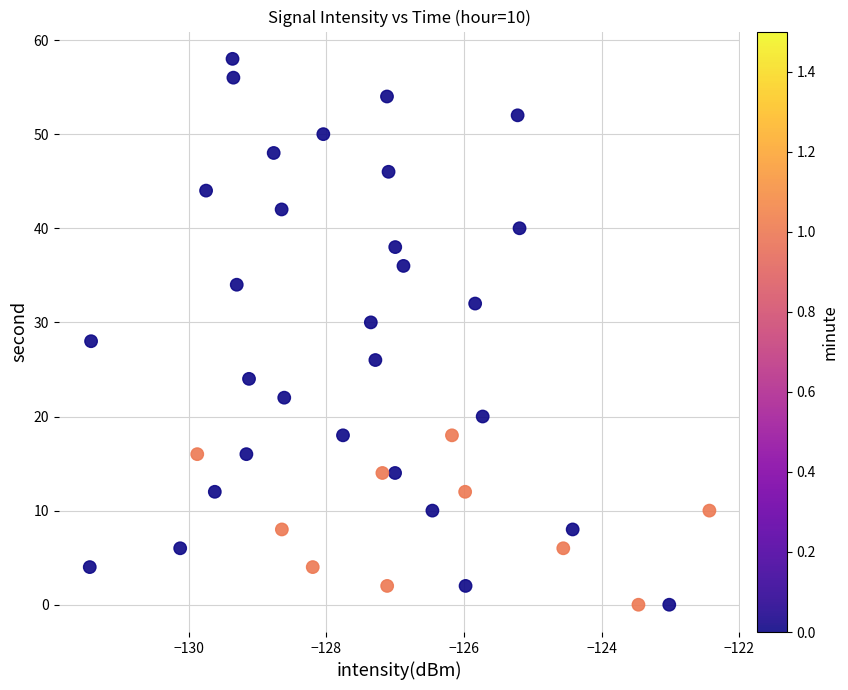

What is the range of Y values (max minus min)?

58